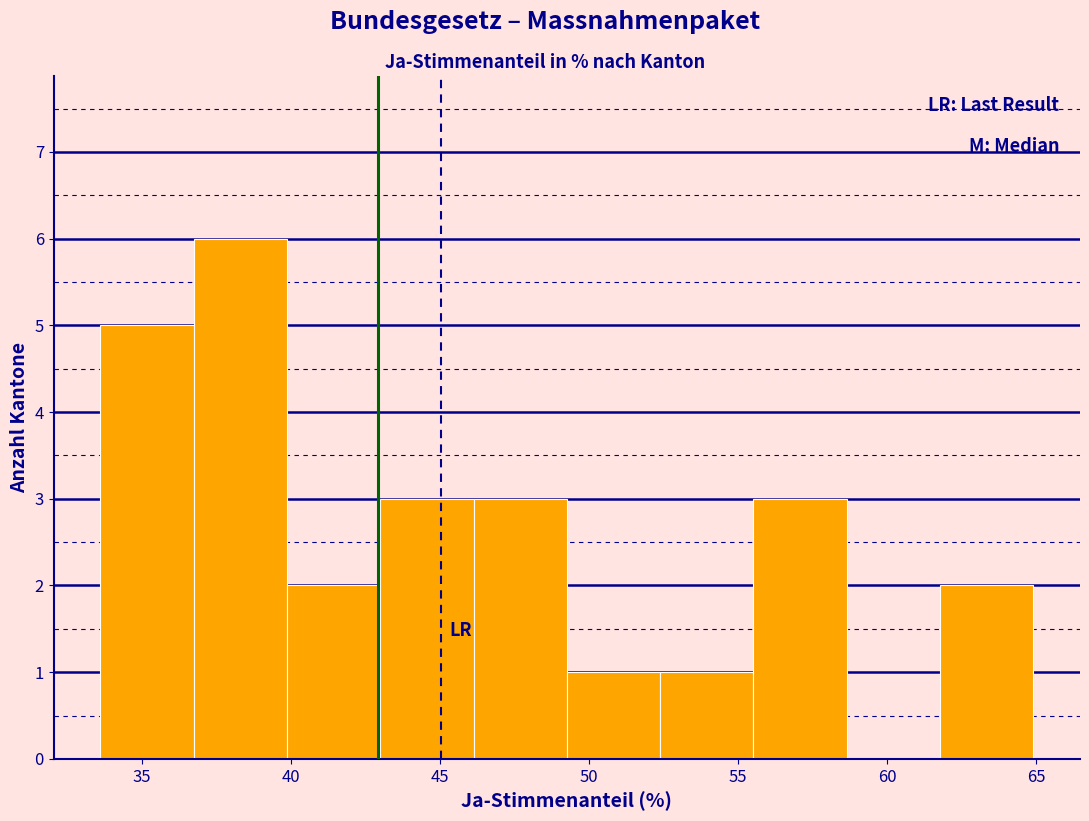

Reading left to right, transcribe this chart: for each bar, give the range it covers on the x-axis and its height. Neither the bar edges nor the heights are printed on the chart, so give them approximately, as read against the axes.

33.5 to 36.5: 5
36.5 to 40.0: 6
40.0 to 43.0: 2
43.0 to 46.0: 3
46.0 to 49.0: 3
49.0 to 52.5: 1
52.5 to 55.5: 1
55.5 to 58.5: 3
58.5 to 62.0: 0
62.0 to 65.0: 2